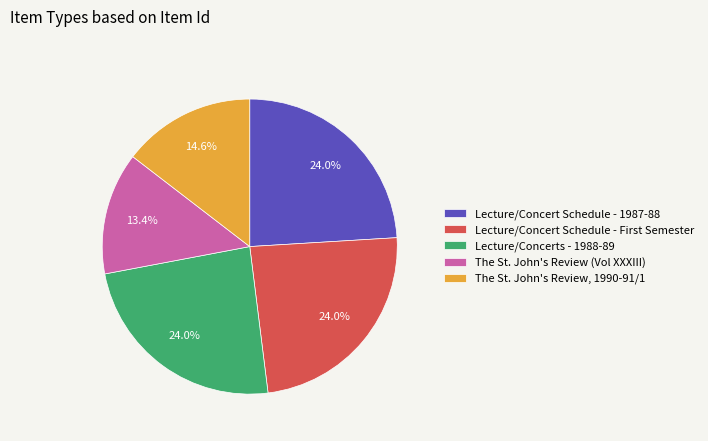

Does Lecture/Concert Schedule - 1987-88 represent more than half of the total?

No